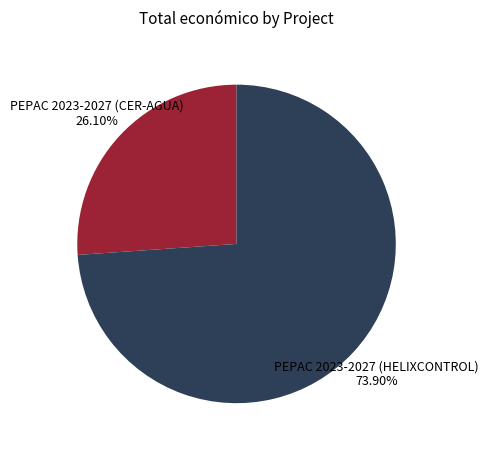

The PEPAC 2023-2027 (HELIXCONTROL) slice represents 86% of the pie. True or false?

False